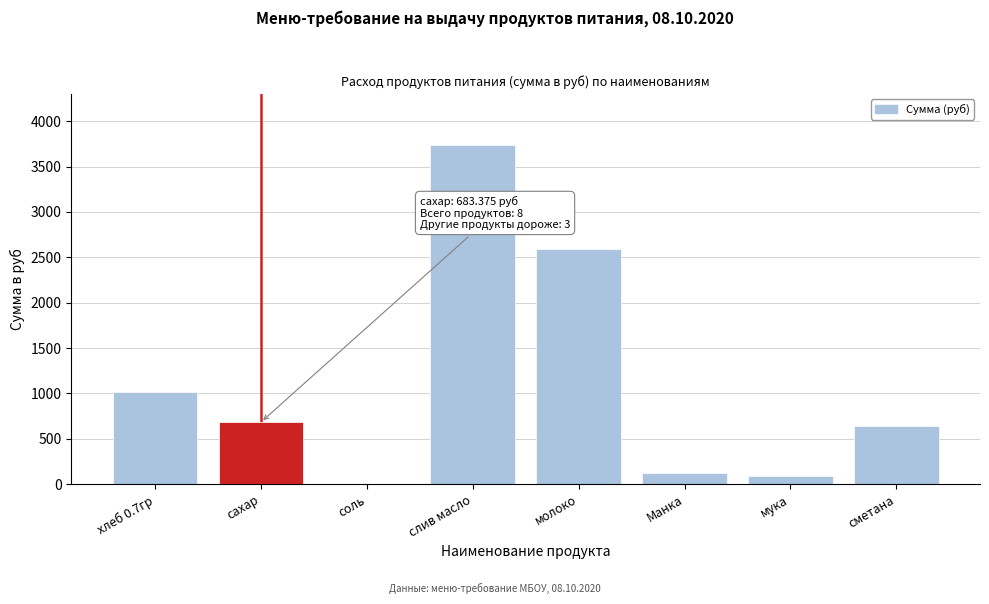

What is the change in value from сахар to молоко?

+1902.8